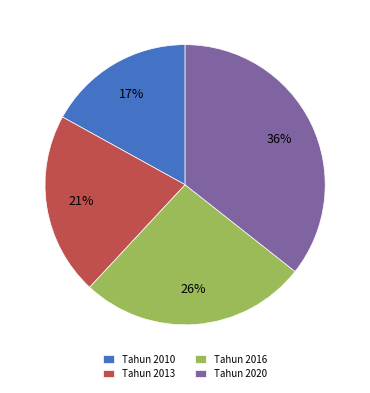

Which category has the biggest portion of the pie?

Tahun 2020